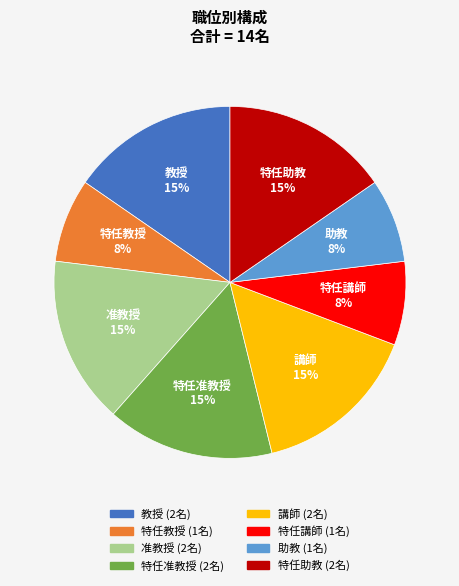

To the nearest percent, what percentage of the pie is 特任教授?

8%